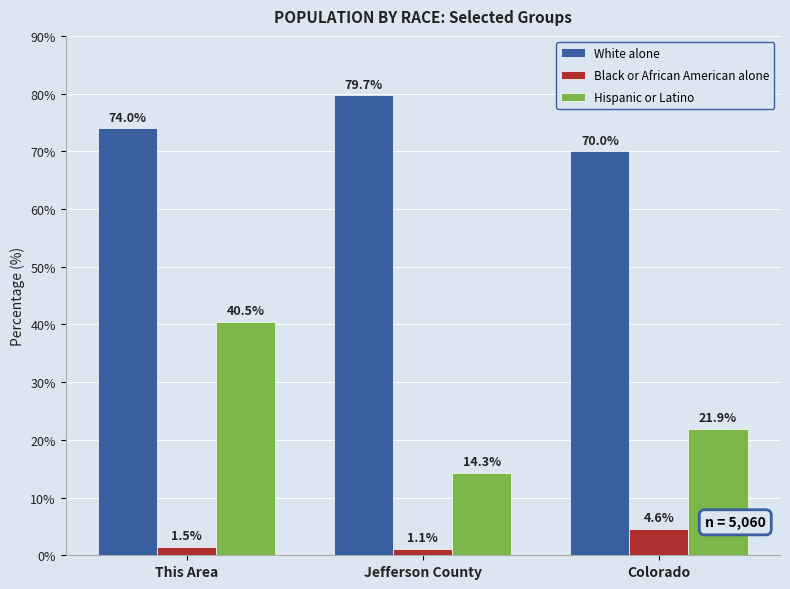

What is the label of the 1st bar from the left?

This Area